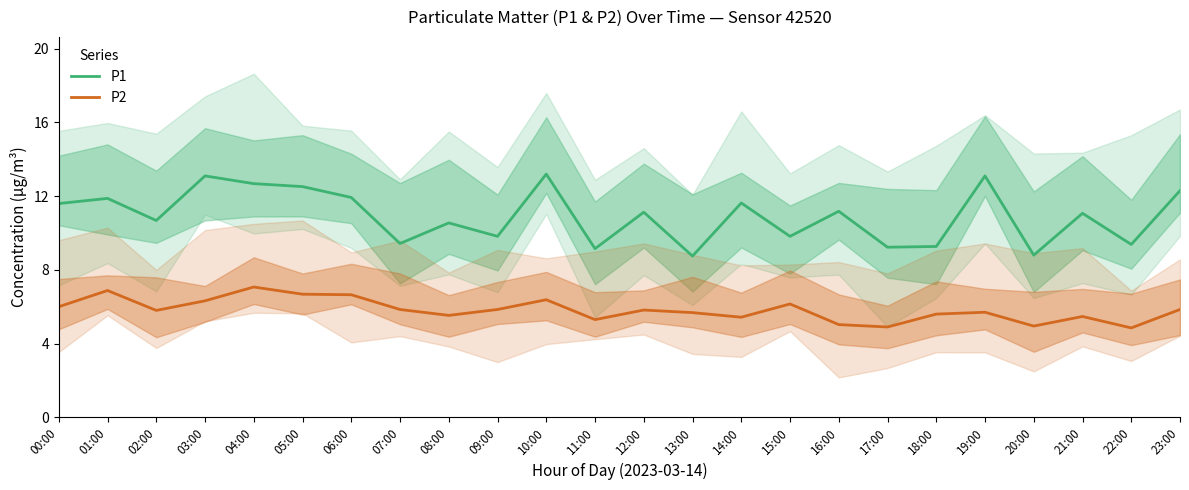

What is the difference between the P1 values at 15:00 and 01:00?

2.1